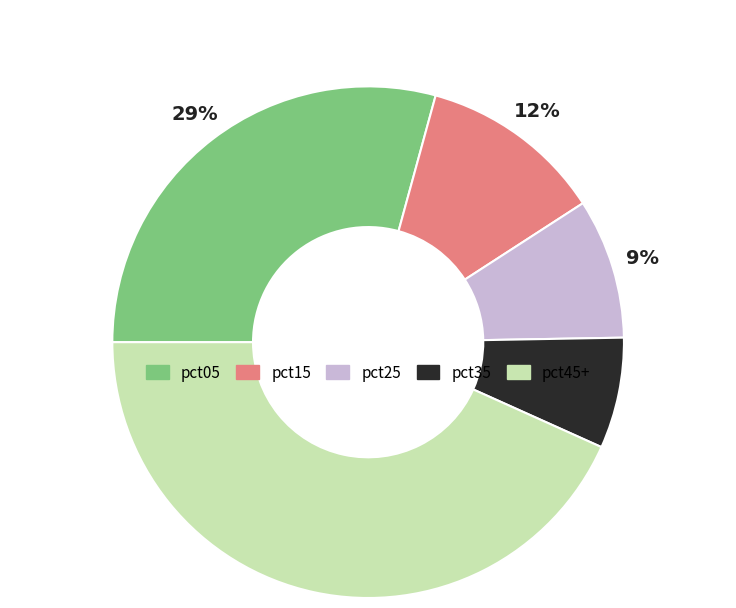

To the nearest percent, what is the average slice percentage?

20%